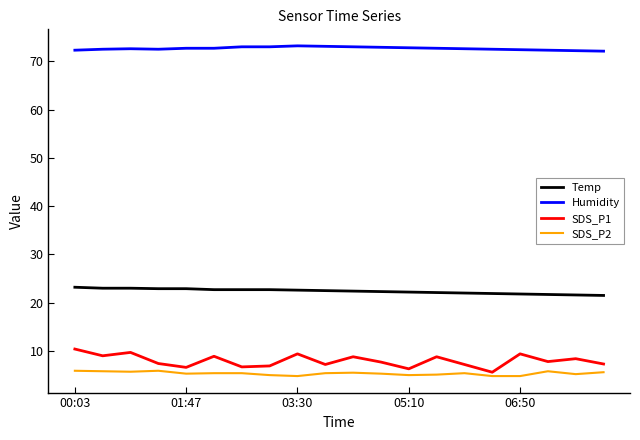

What is the maximum value shown in the chart?

73.2